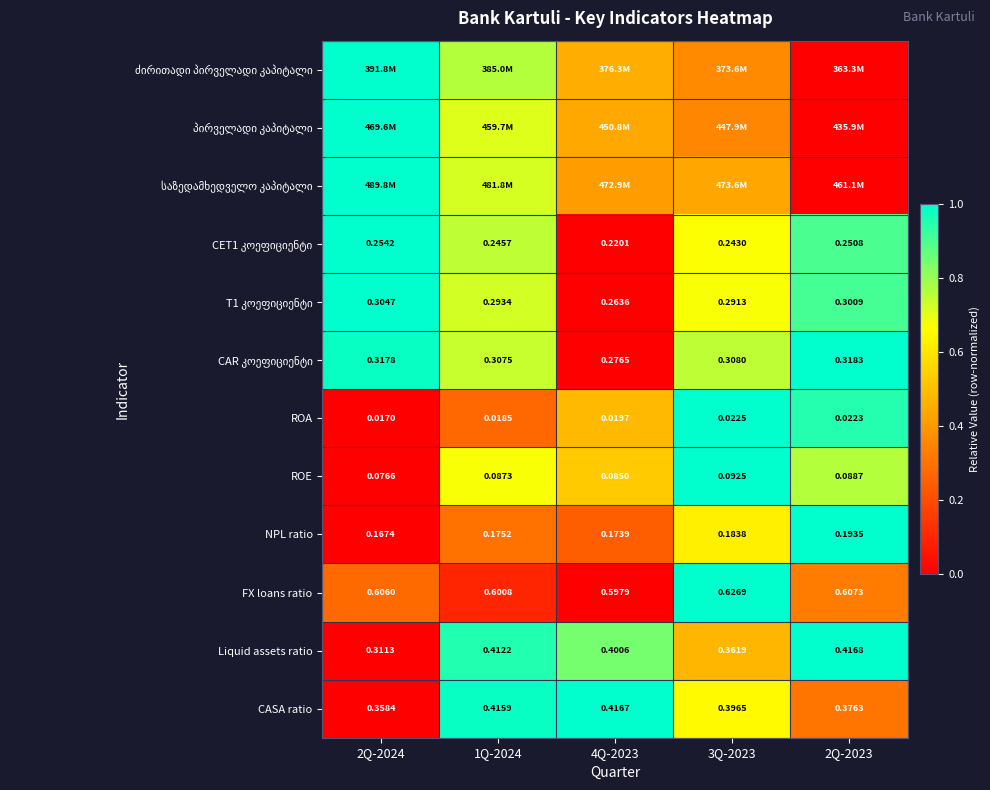

What is the difference between the highest and lowest values at 4Q-2023?

1.0